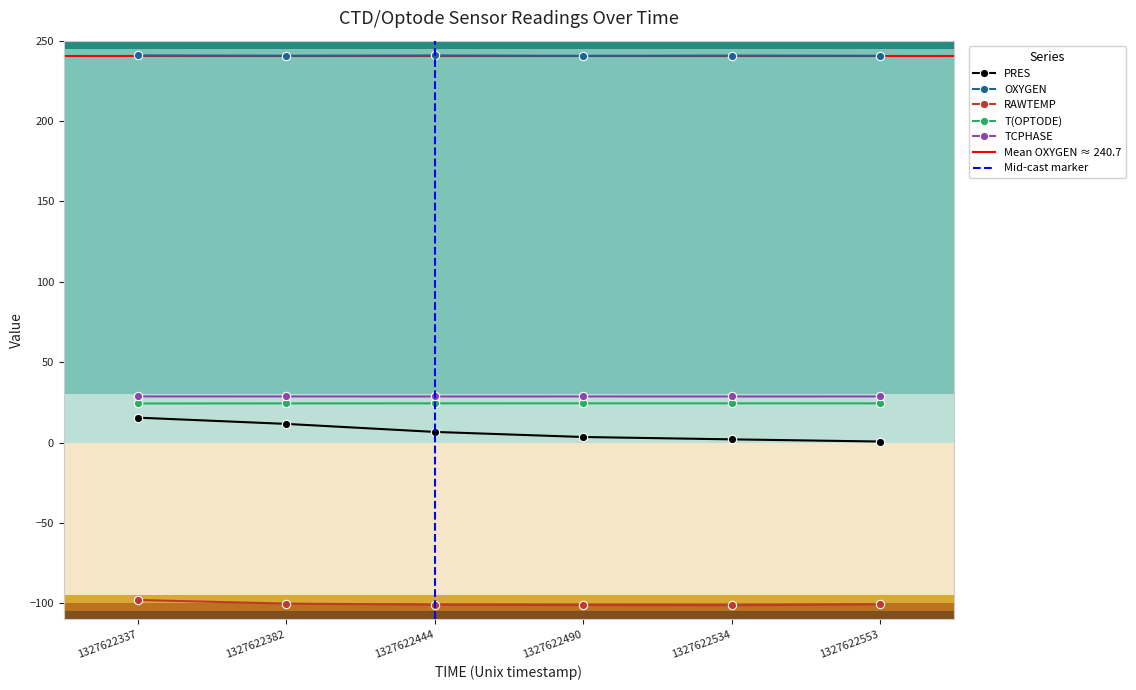

Which category has the lowest value in the T(OPTODE) series?

1327622337